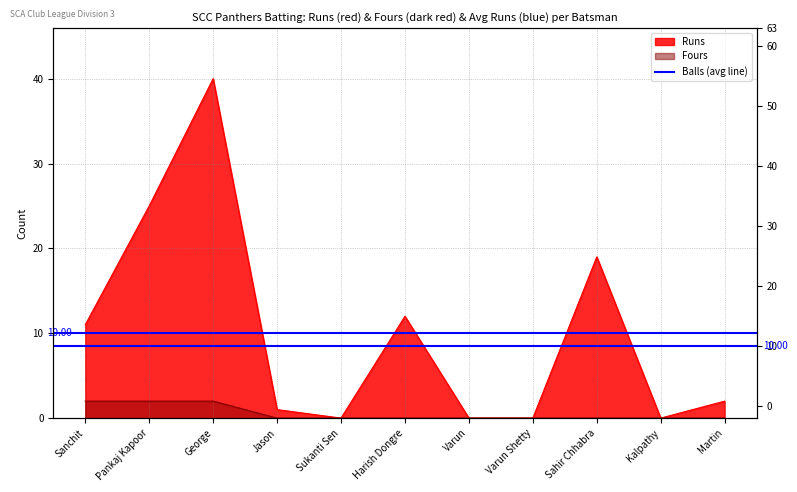

Reading left to right, transcribe all the data shown in this chart.

Runs: Sanchit=11	Pankaj Kapoor=25	George=40	Jason=1	Sukanti Sen=0	Harish Dongre=12	Varun=0	Varun Shetty=0	Sahir Chhabra=19	Kalpathy=0	Martin=2
Fours: Sanchit=2	Pankaj Kapoor=2	George=2	Jason=0	Sukanti Sen=0	Harish Dongre=0	Varun=0	Varun Shetty=0	Sahir Chhabra=0	Kalpathy=0	Martin=0